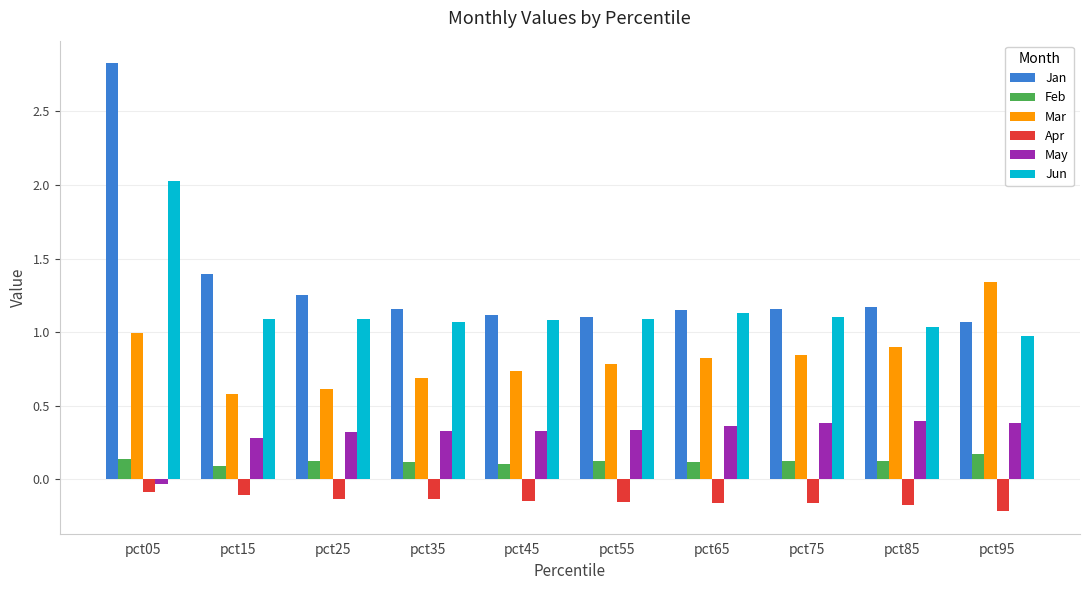

Is the value of May at pct15 greater than the value of Feb at pct15?

Yes